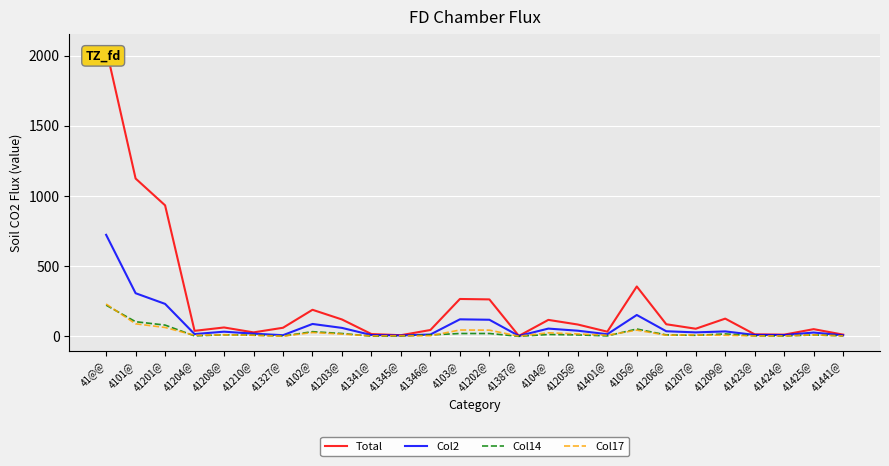

What is the lowest value of the Col17 series?

1